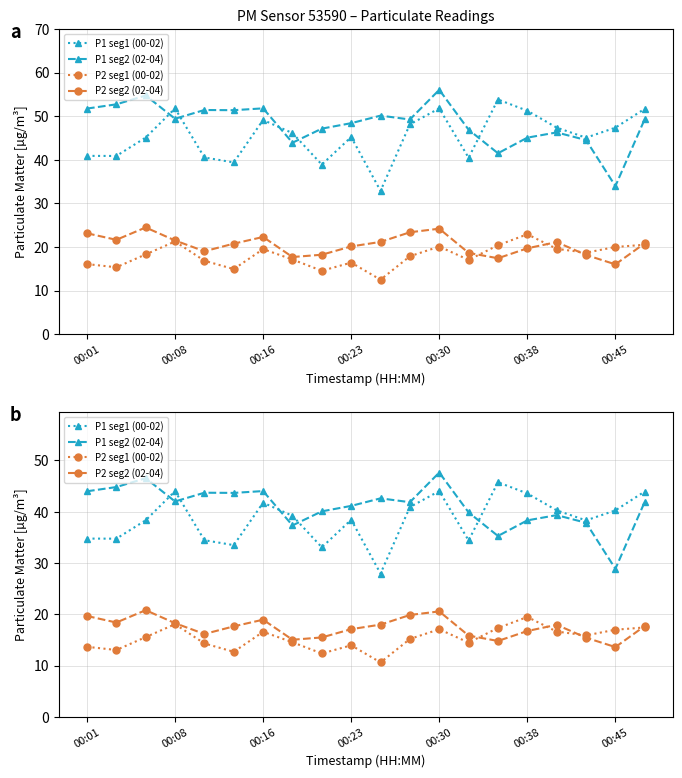

What is the approximate value of P2 seg2 (02-04) at 17?

15.4